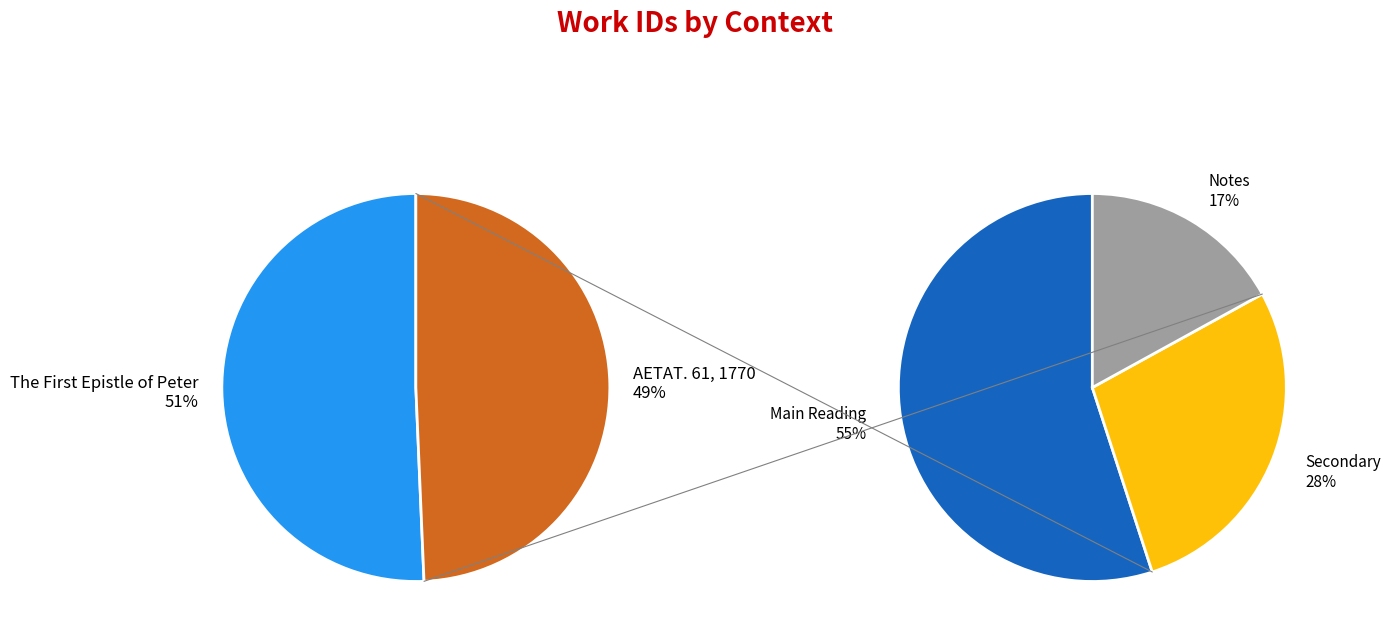

Does AETAT. 61, 1770 account for over 50% of the chart?

No